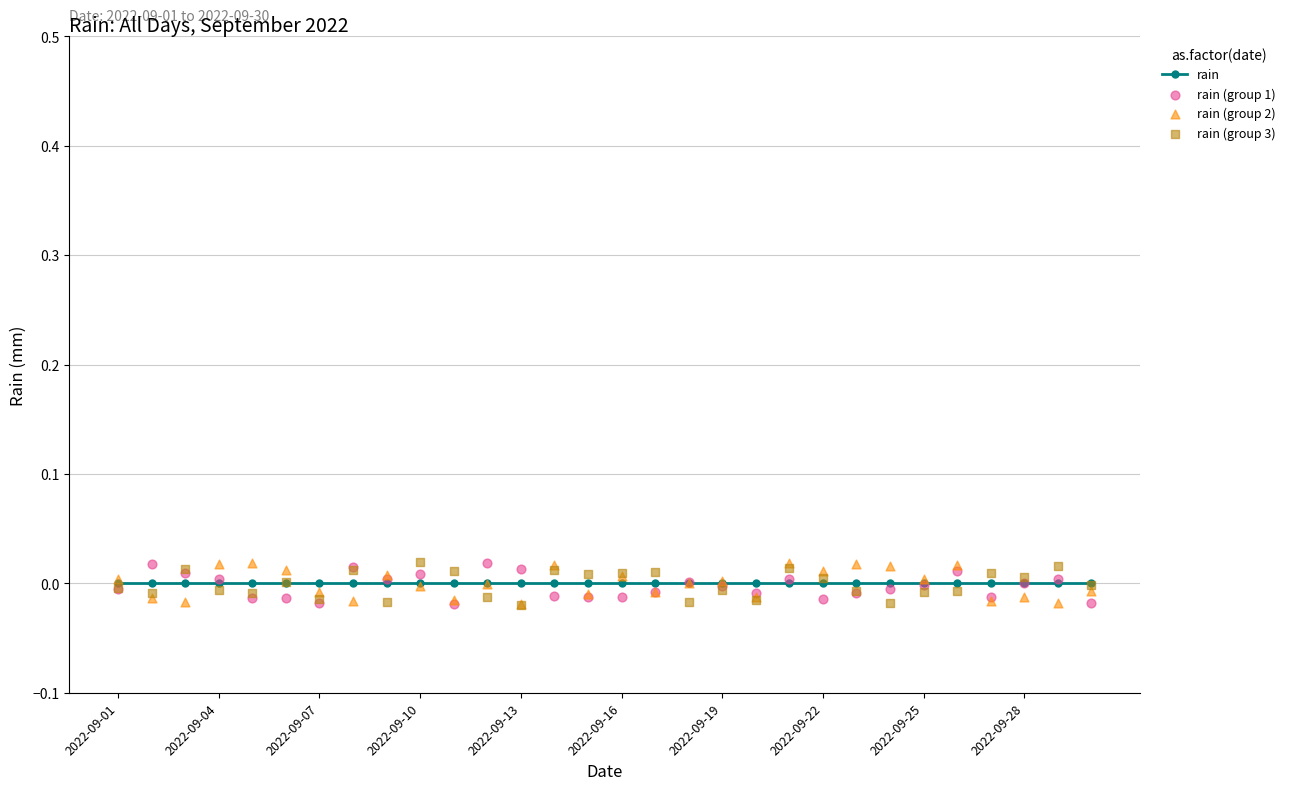

What are all the series names shown in the legend?

rain, rain (group 1), rain (group 2), rain (group 3)